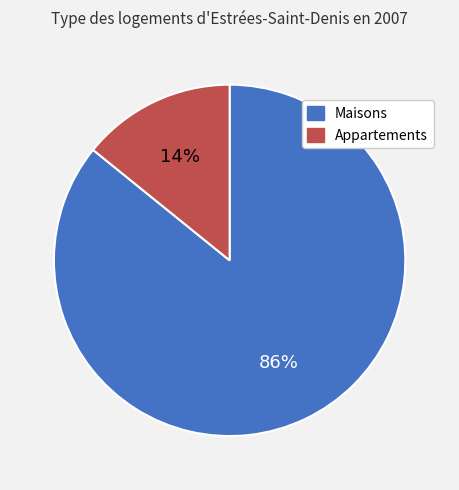

Between Maisons and Appartements, which is larger?

Maisons